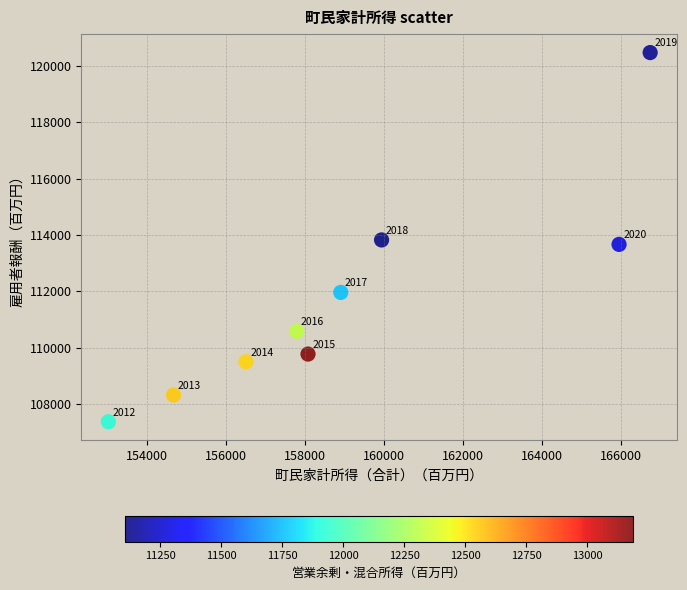

What is the average X value?

159060